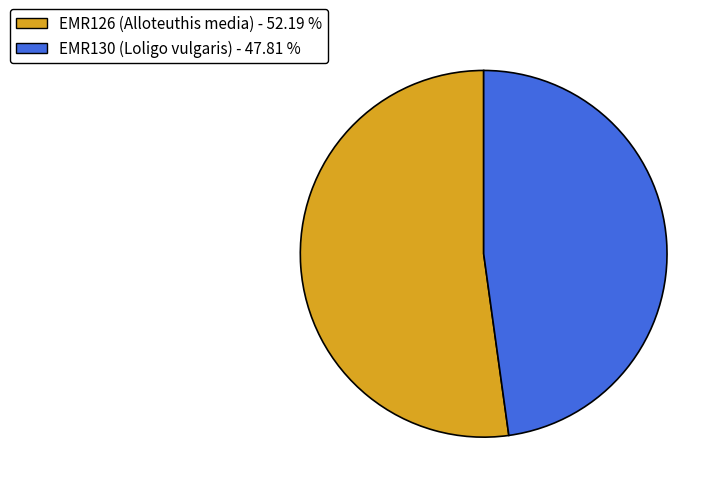

Is the sum of EMR130 (Loligo vulgaris) and EMR126 (Alloteuthis media) greater than half?

Yes